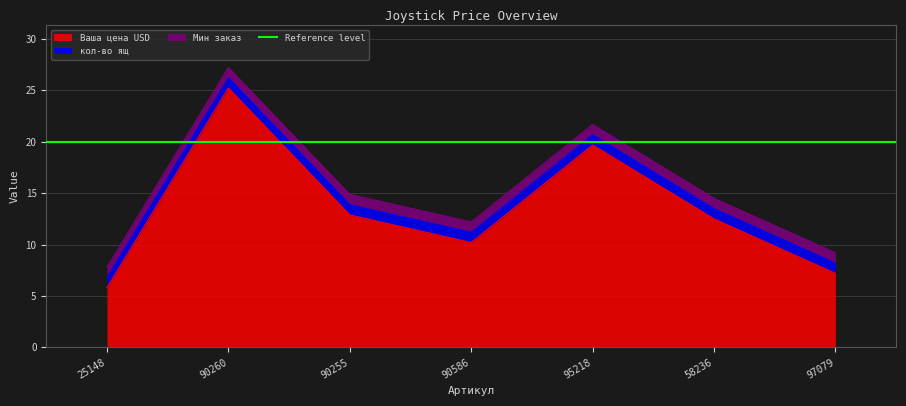

What is the maximum value shown in the chart?

25.2